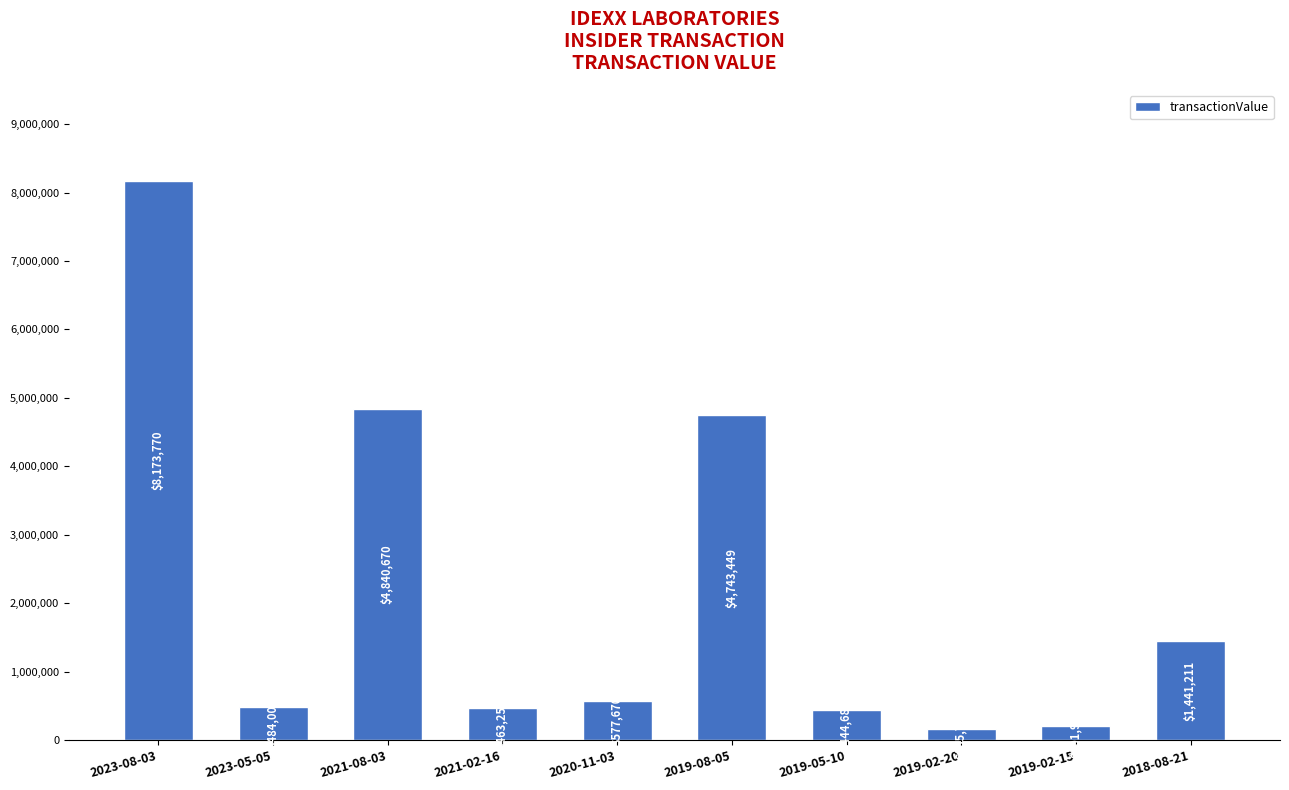

Which category has the highest value across all series?

2023-08-03